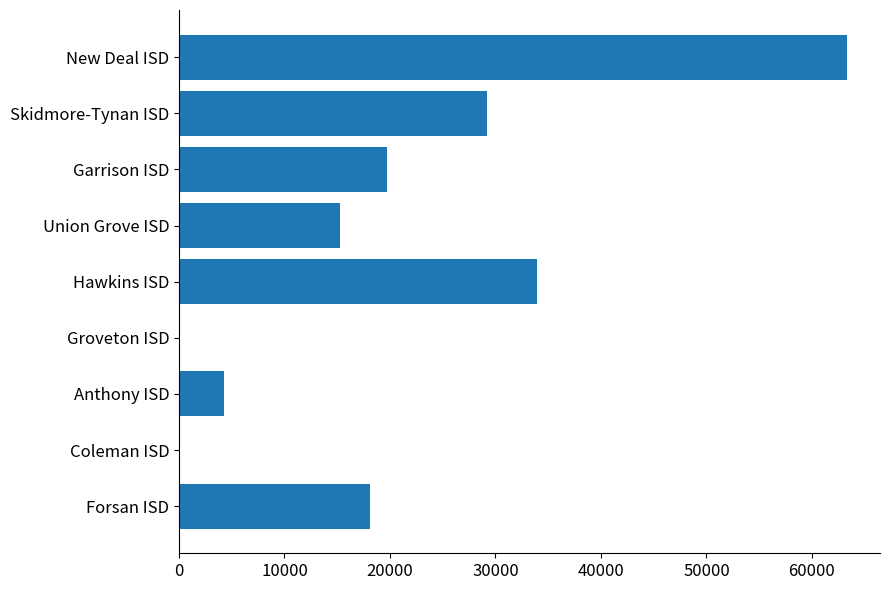

Are the bars horizontal?

Yes